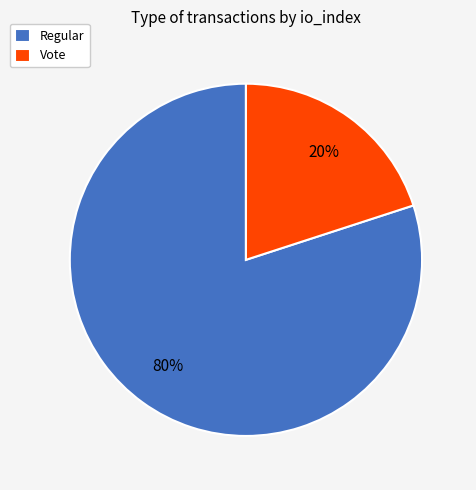

To the nearest percent, what portion does Regular represent?

80%